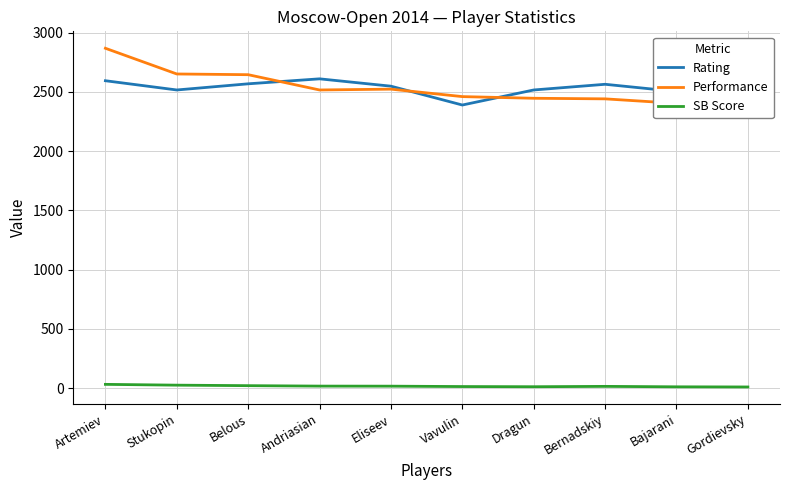

How many intersections are there between Rating and Performance?

3